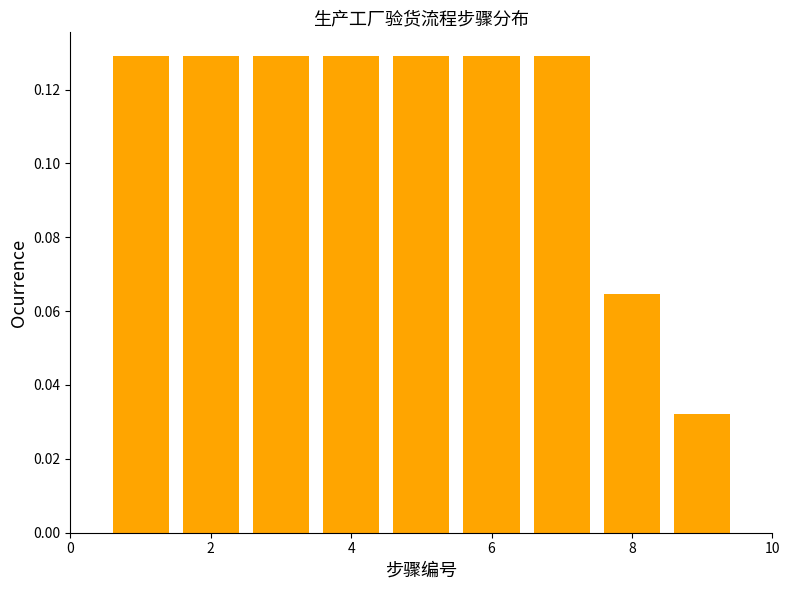

How tall is the bar that spans 4.5 to 5.5 on the x-axis? Neither the bar edges nor the heights are printed on the chart, so give them approximately, as read against the axes.

0.130